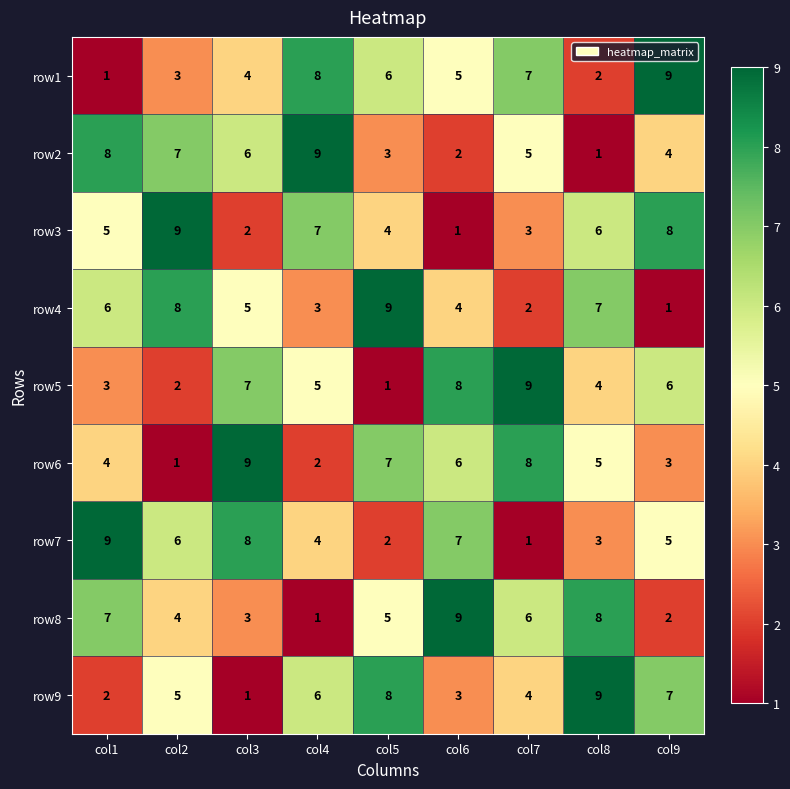

True or false: row4 has a value of 2 at col9.

False